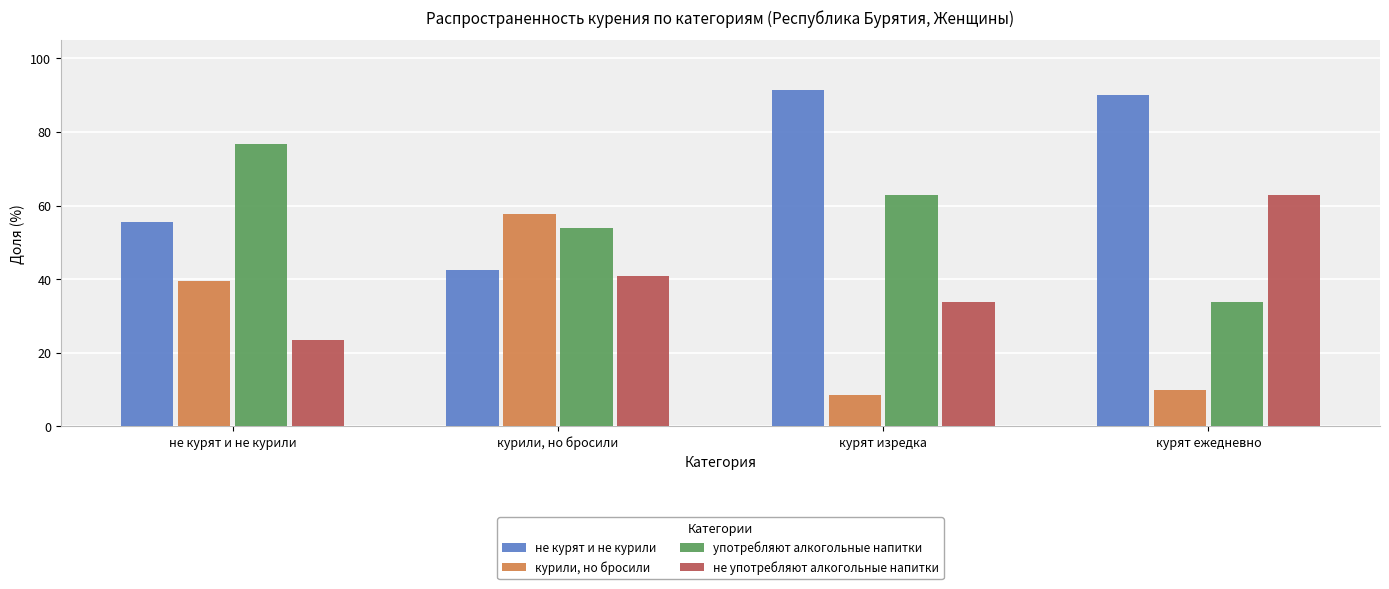

Where does the употребляют алкогольные напитки series first go above 62?

не курят и не курили